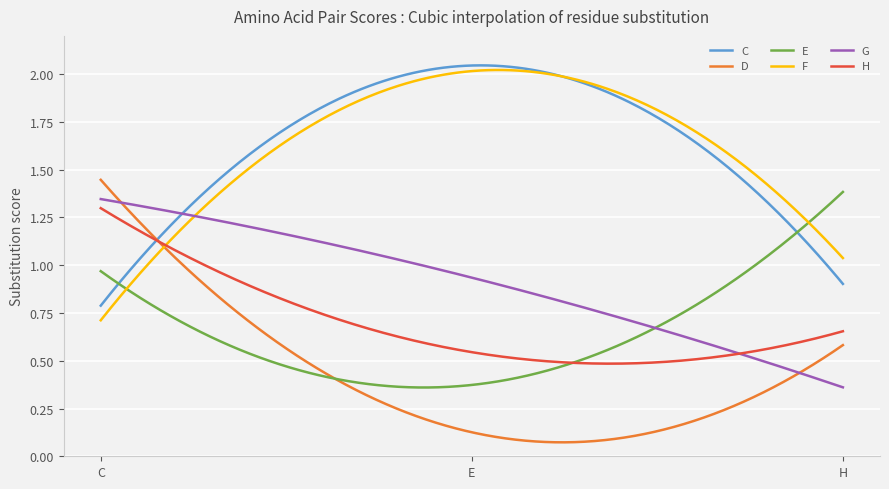

What is the maximum value for G?

1.3